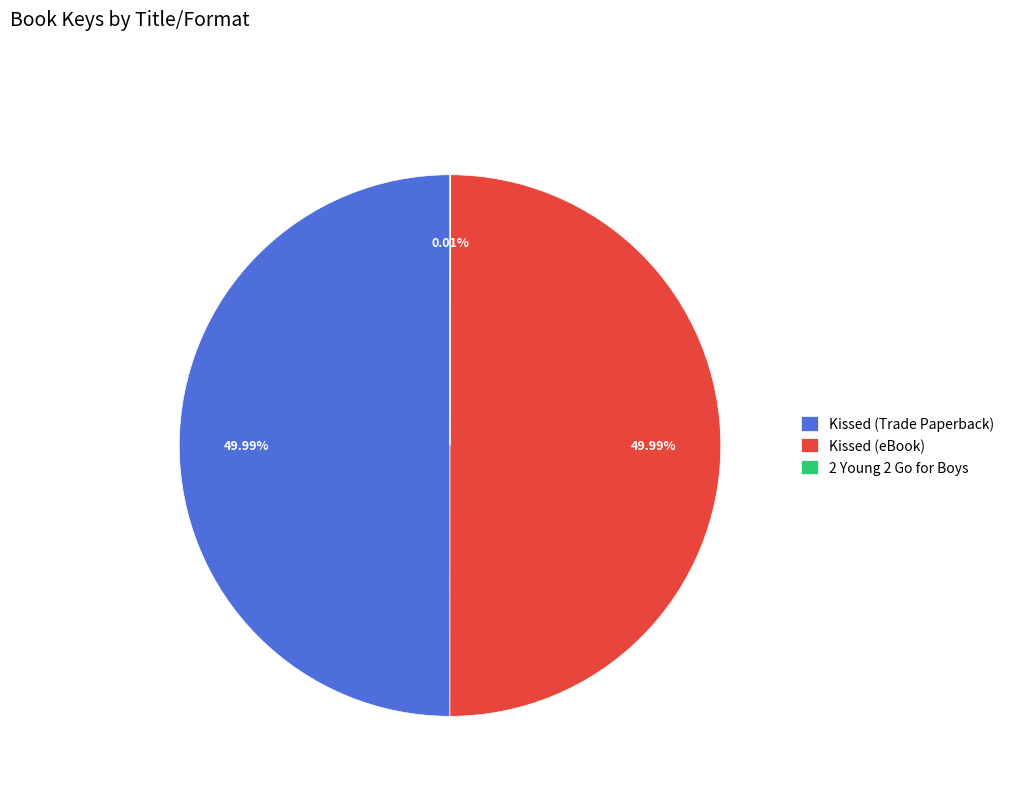

Is the sum of Kissed (Trade Paperback) and Kissed (eBook) greater than half?

Yes